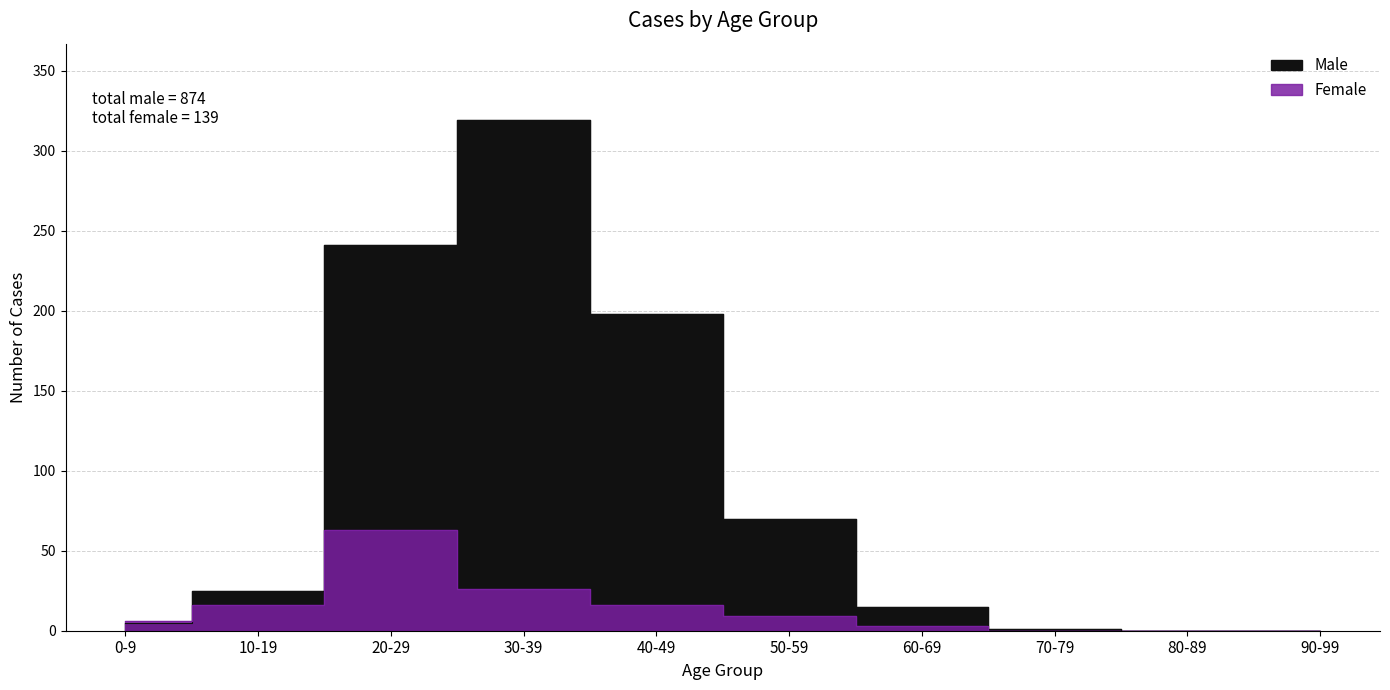

True or false: Female and Male intersect in this chart.

True